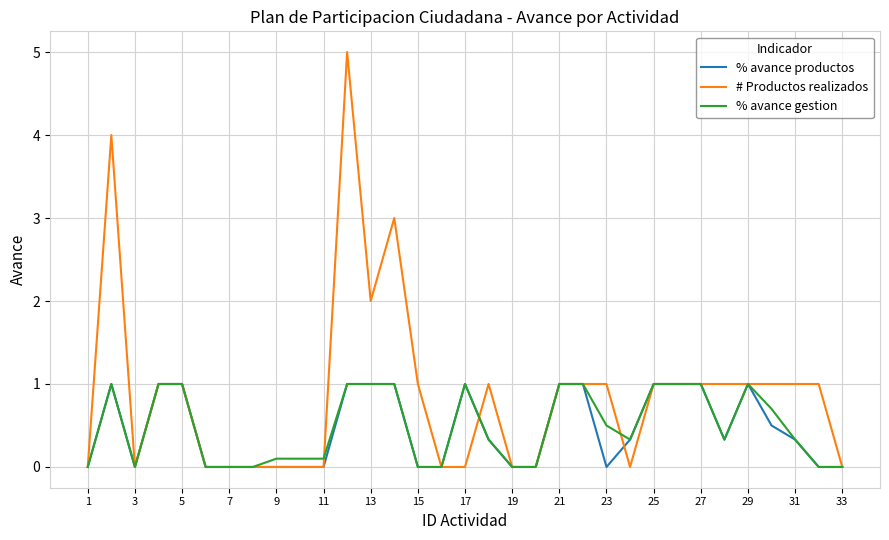

Which series has the largest total across all categories?

# Productos realizados